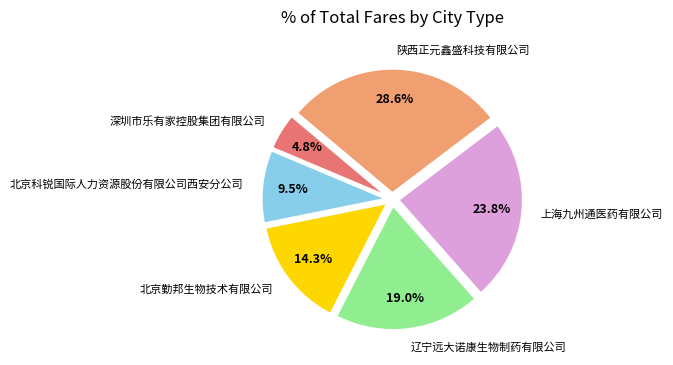

True or false: 上海九州通医药有限公司 accounts for 36% of the total.

False